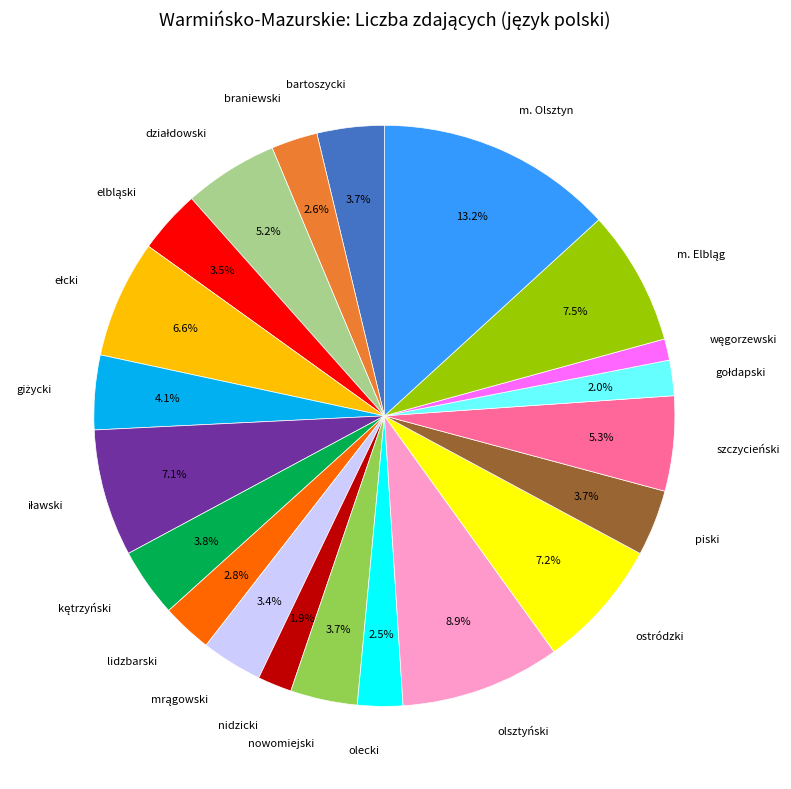

Which slice is the largest?

m. Olsztyn